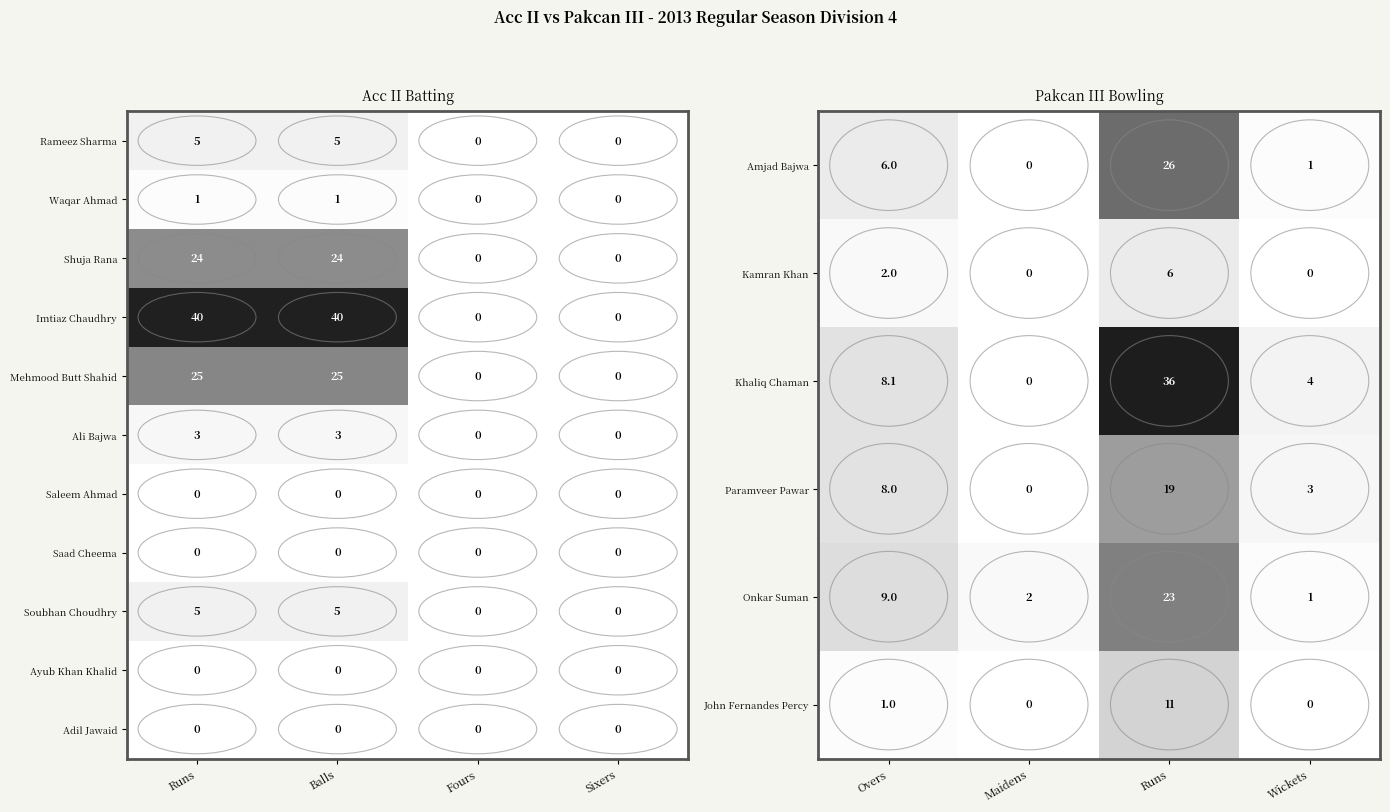

What is the approximate value of Soubhan Choudhry at Balls?

5